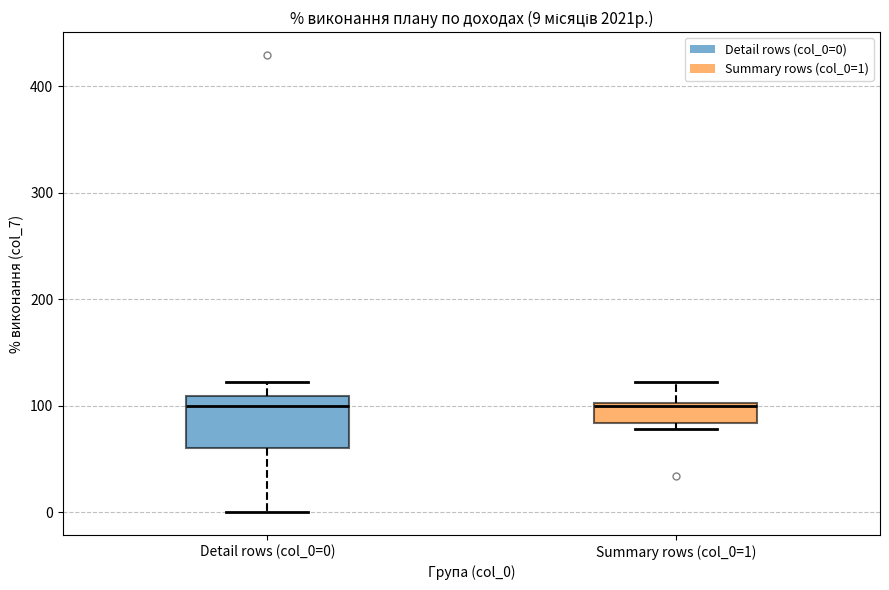

Which box is the tallest, from its lower edge to its upper edge?

Detail rows (col_0=0)